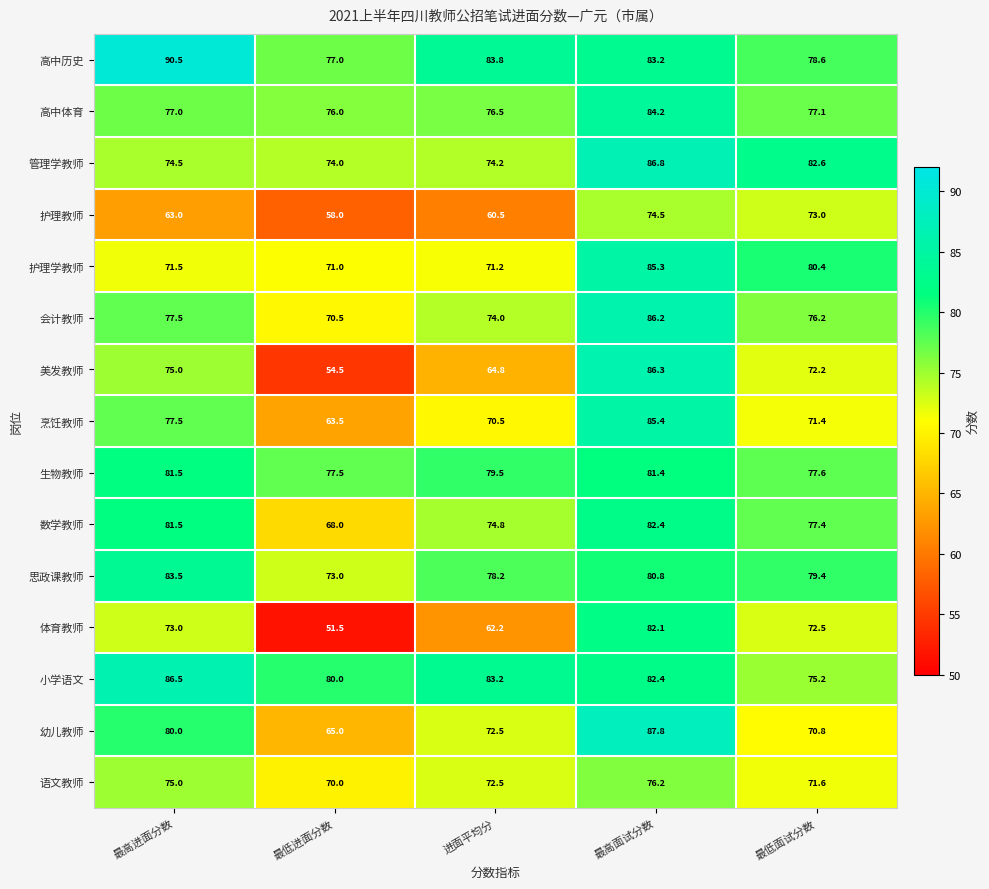

At how many categories does at least one series exceed 86?

2